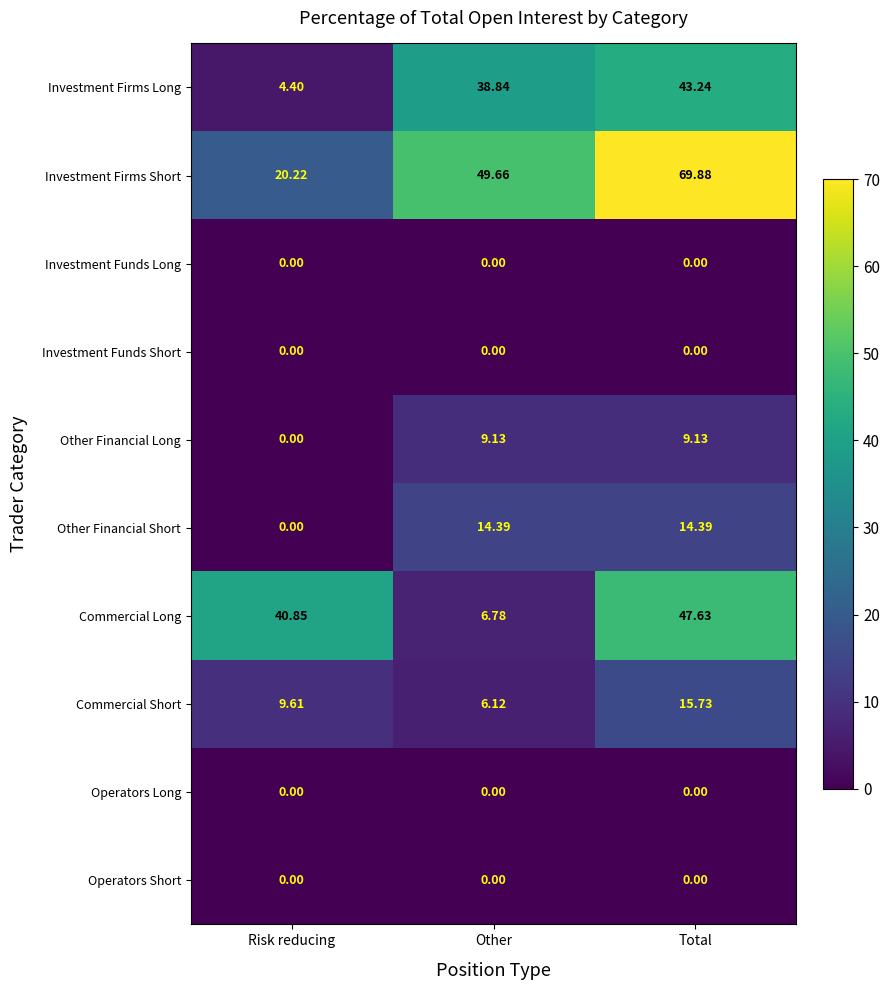

Which label corresponds to the largest value in the chart?

Total